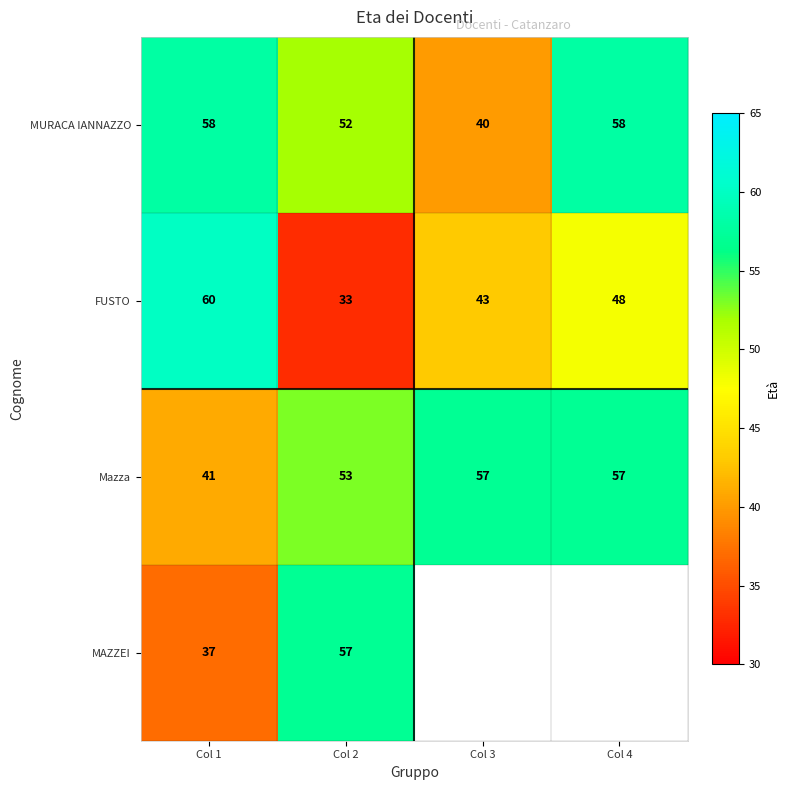

Read the MURACA IANNAZZO value at Col 3, to the nearest 5.

40